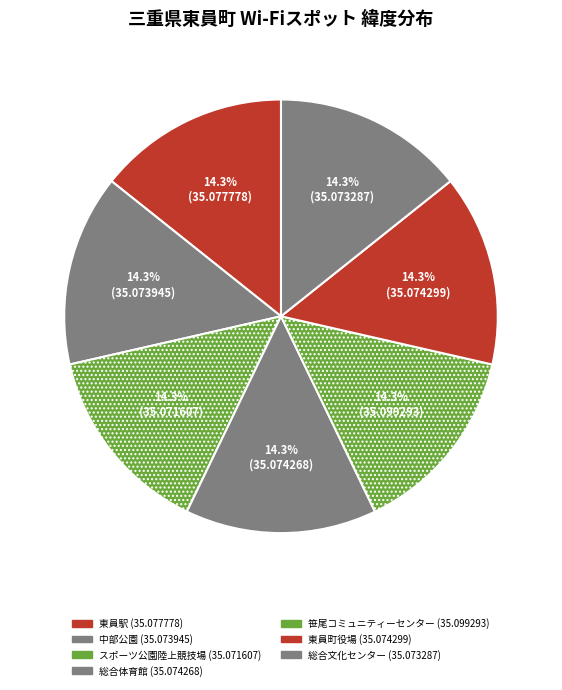

Count the number of slices in the pie.

7